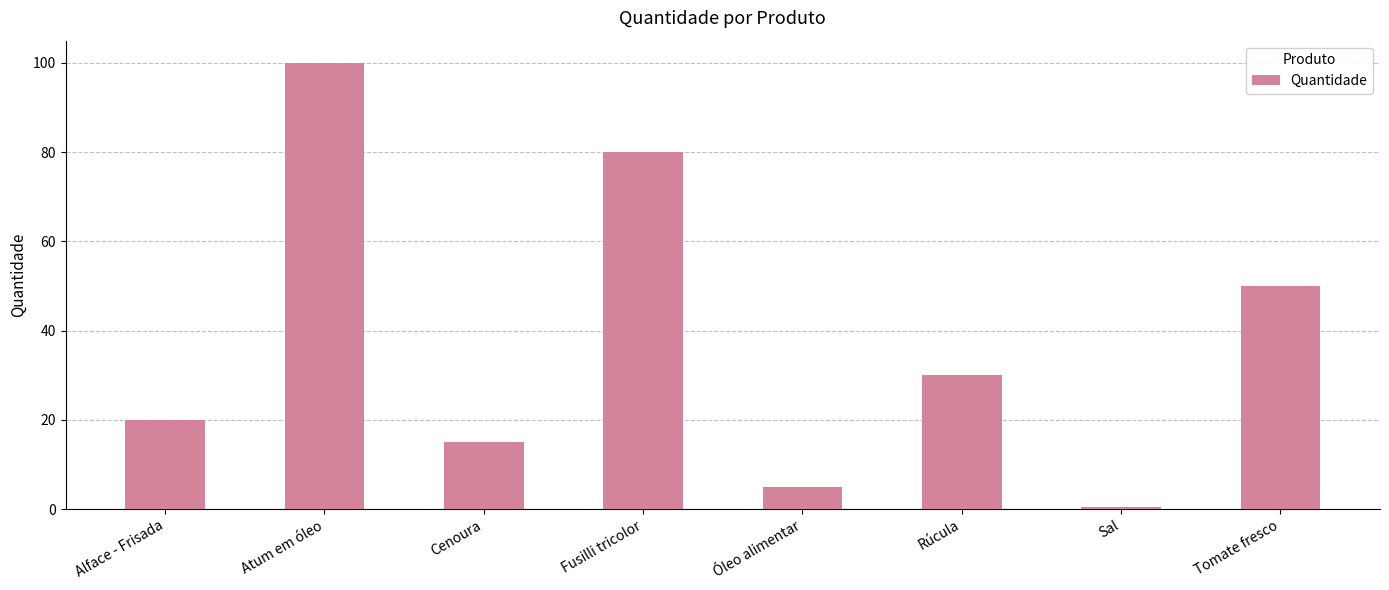

What is the change in value from Cenoura to Tomate fresco?

+35.0